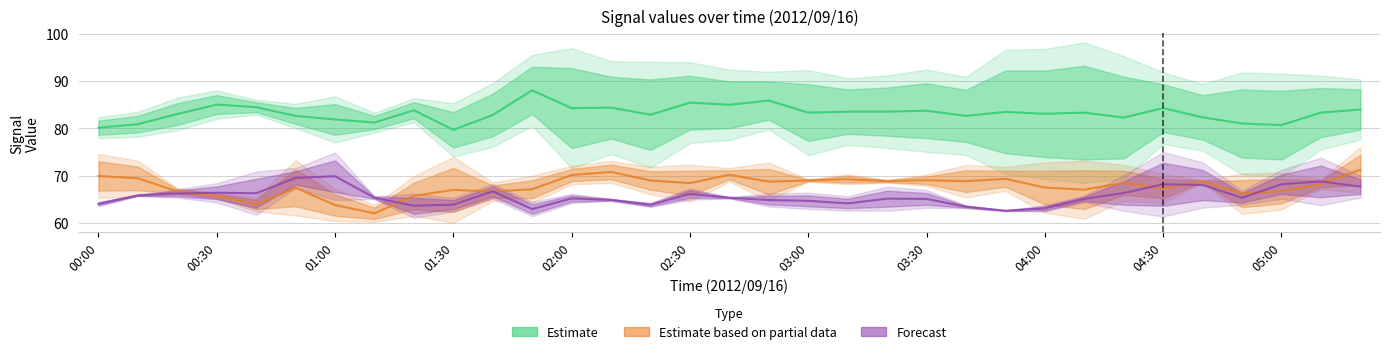

What is the average value of the Forecast series?

65.6